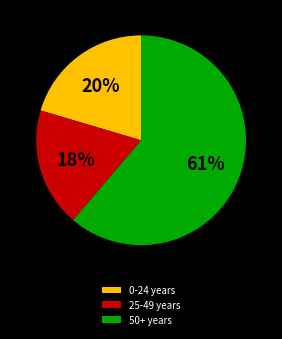

Combined, do 50+ years and 0-24 years account for over 50%?

Yes